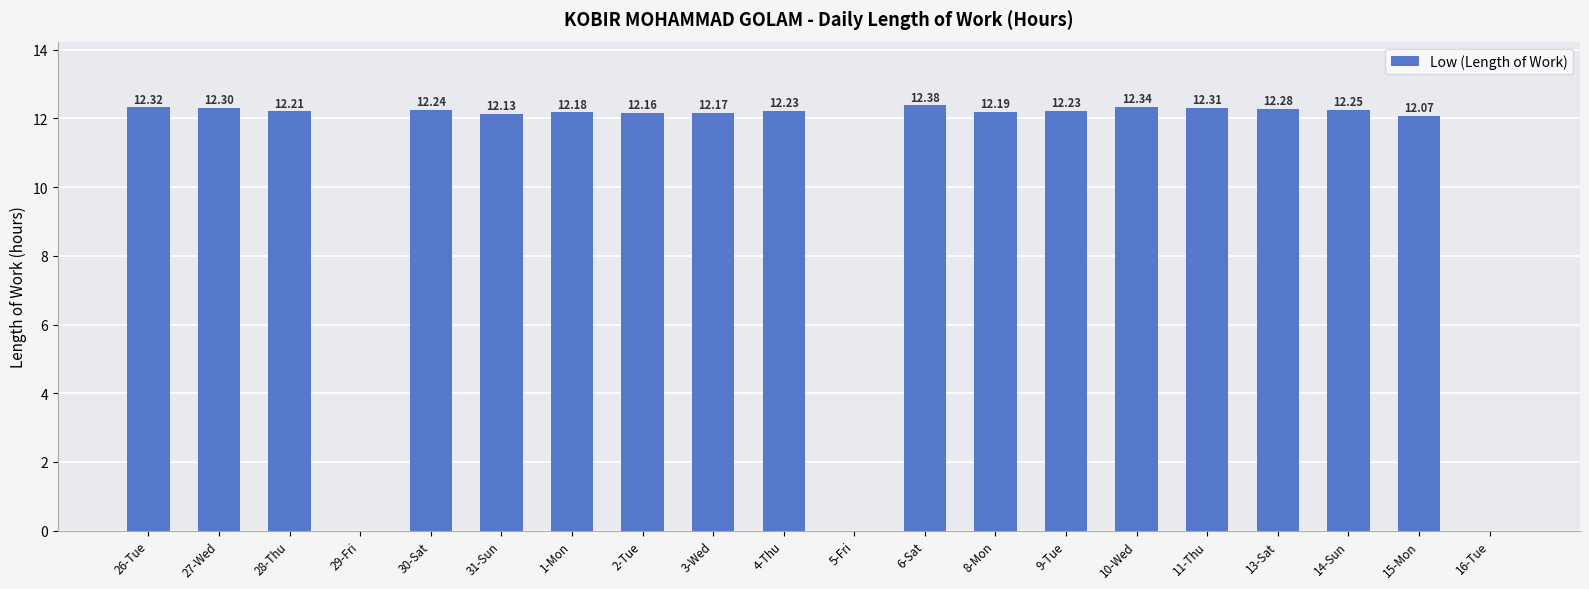

The value at 31-Sun is 20.0. True or false?

False